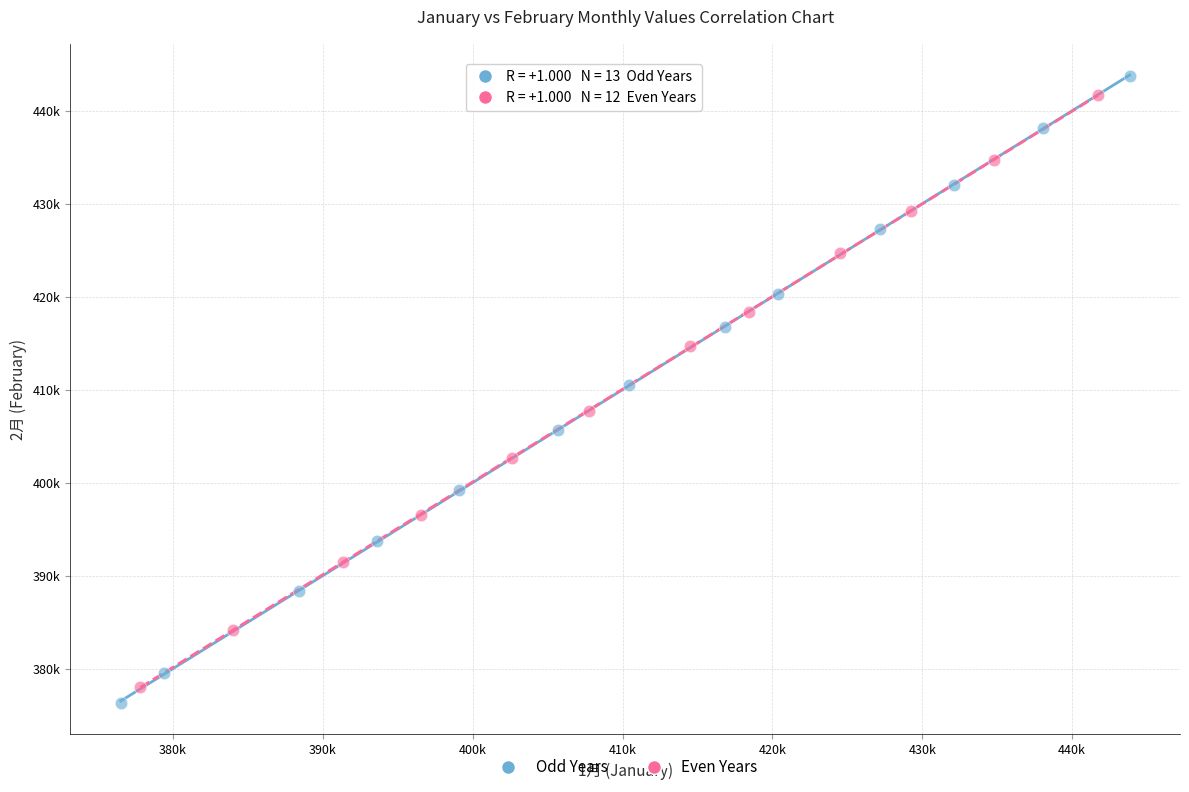

Which series reaches the maximum Y coordinate?

Odd Years